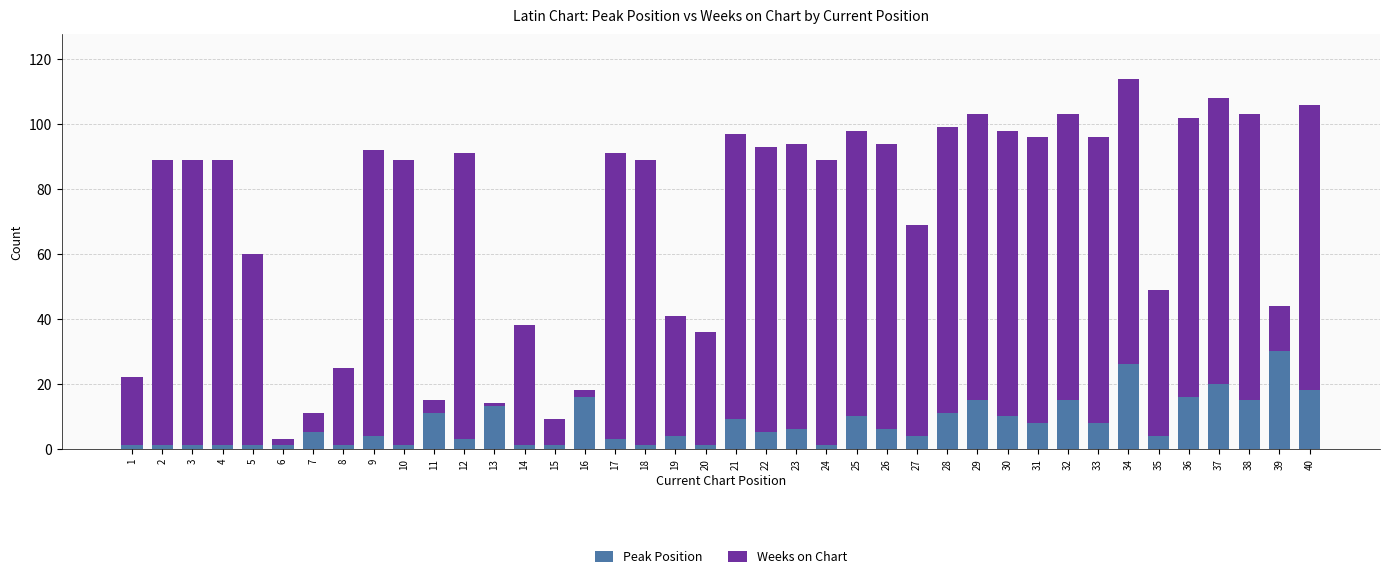

Which category has the highest value in the Peak Position series?

39